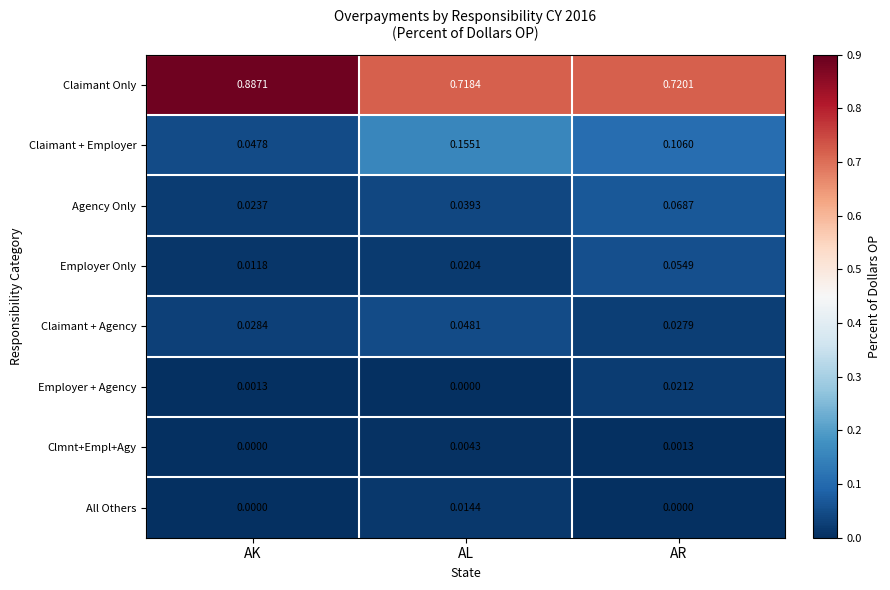

Which series has the largest total across all categories?

Claimant Only